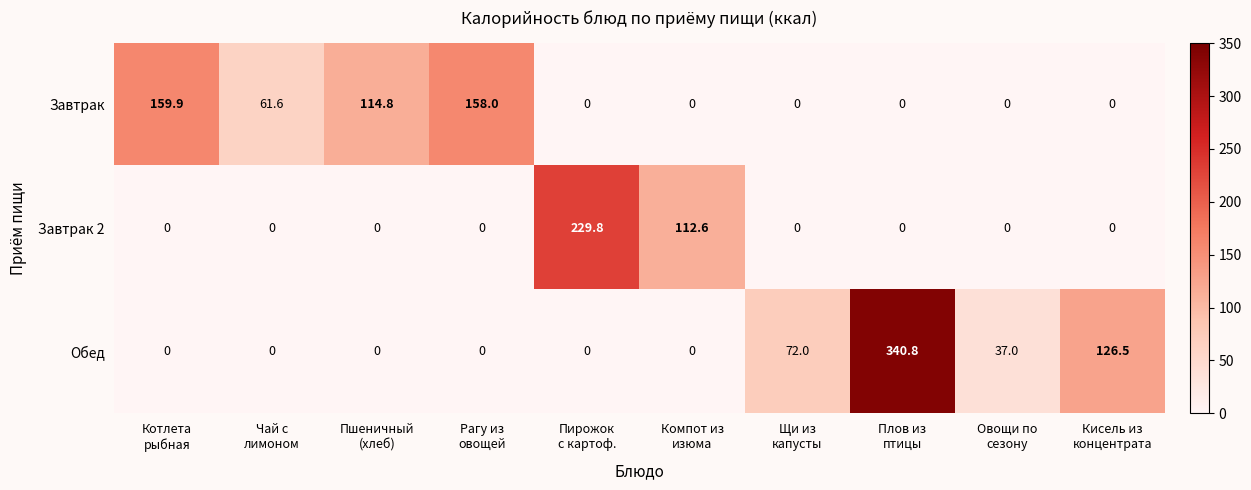

Which series has the largest range (max minus min)?

Обед